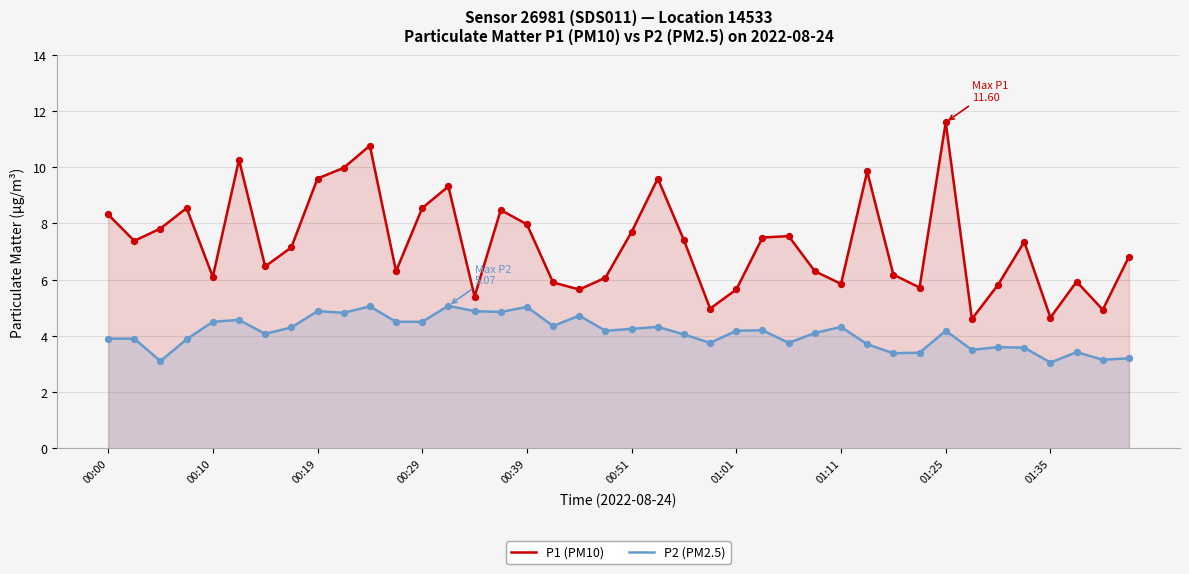

What are all the series names shown in the legend?

P1 (PM10), P2 (PM2.5)